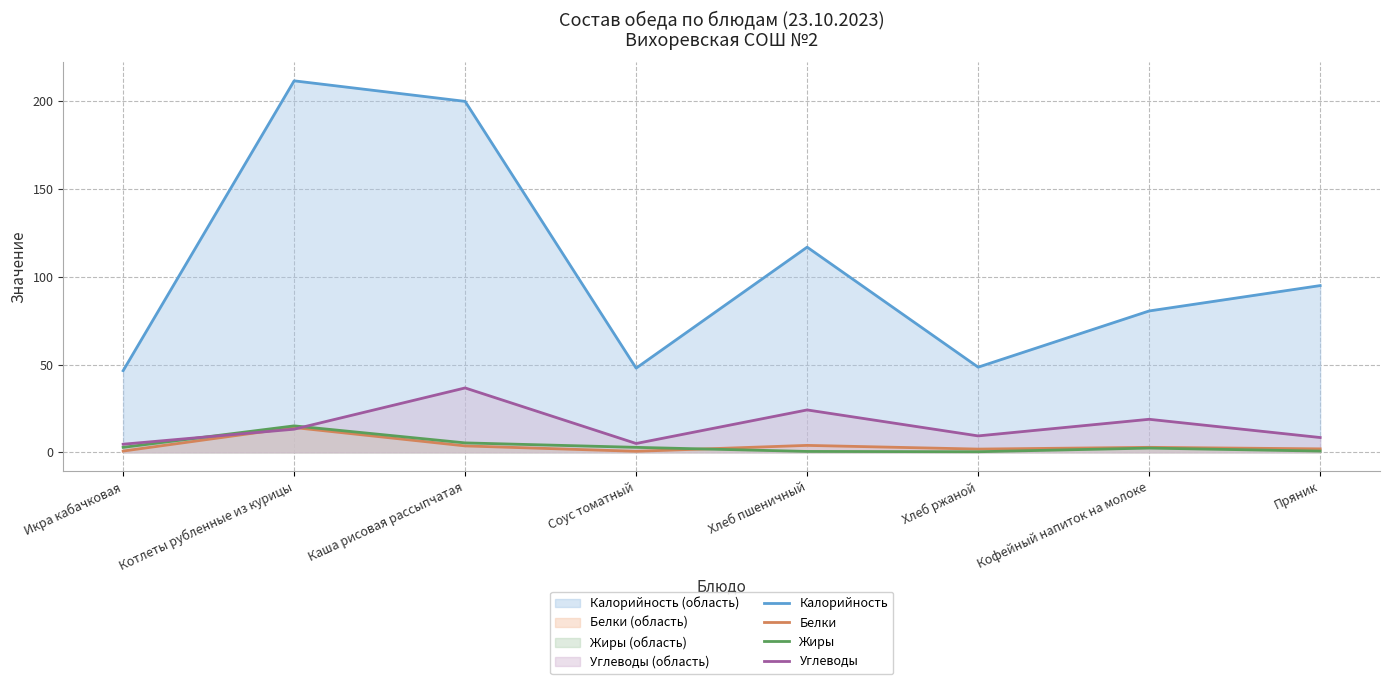

True or false: Жиры (линия) and Калорийность (линия) cross at least once.

False